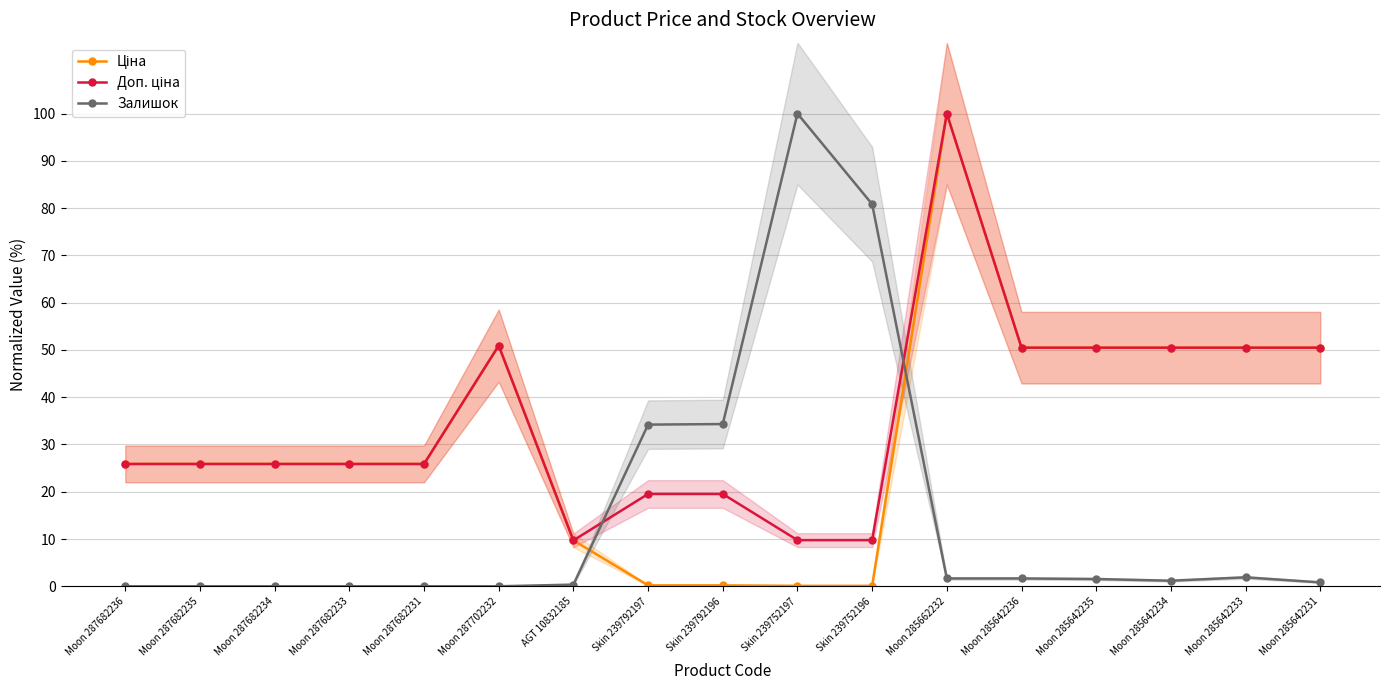

True or false: Ціна has more than 1 points higher than both neighbors.

True